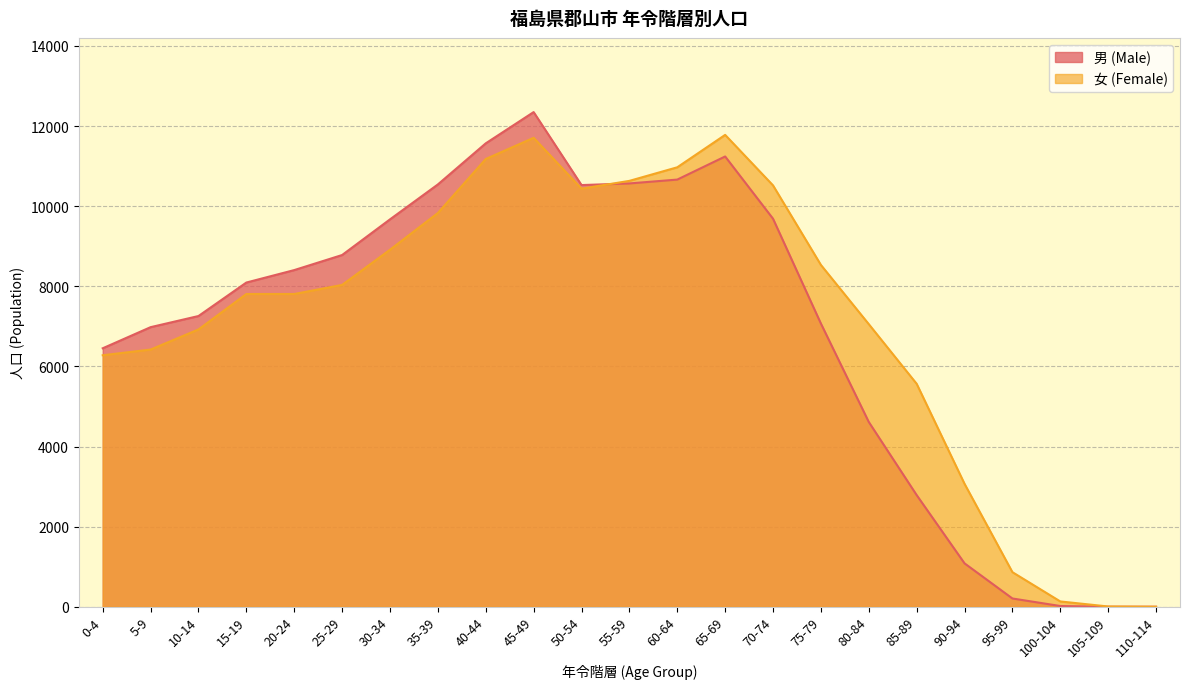

What is the sum of all 男 (Male) values?

158550